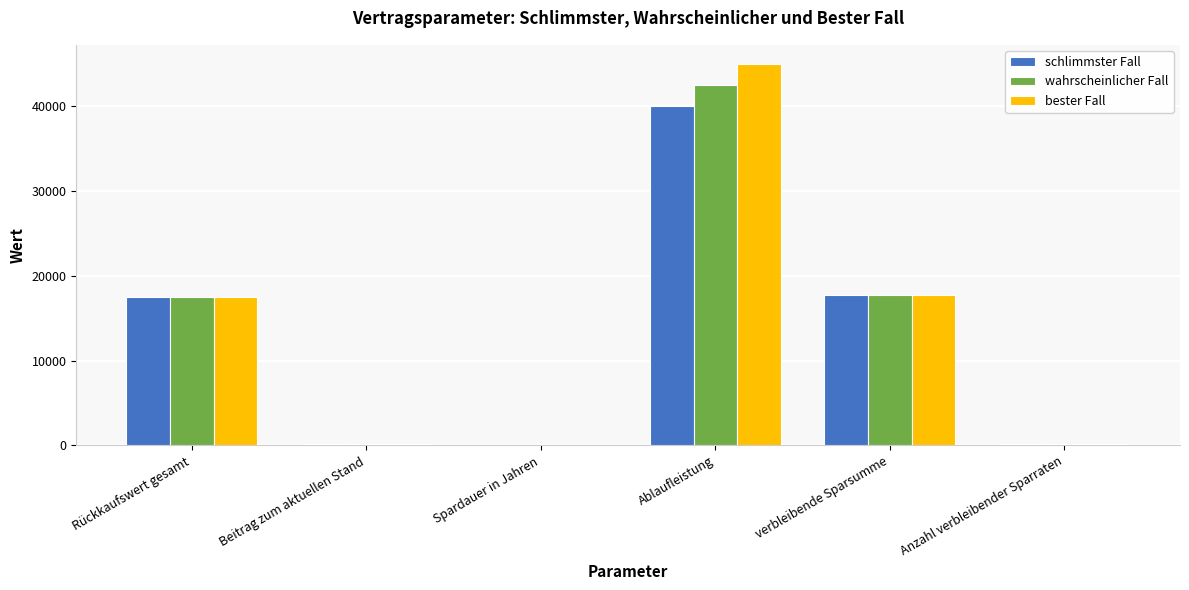

At which category is the sum across all series the highest?

Ablaufleistung